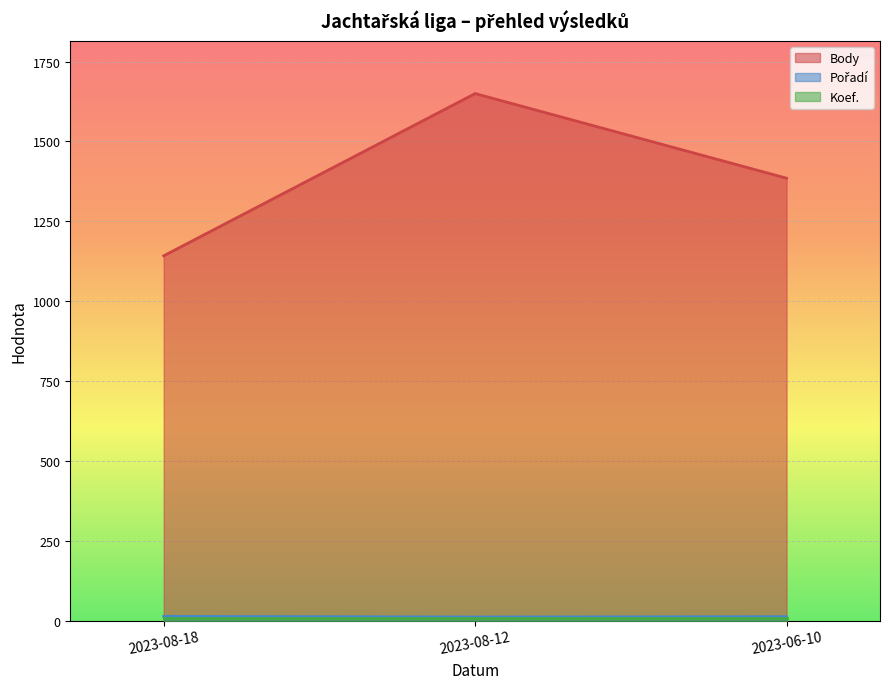

What is the minimum value for Body?

1142